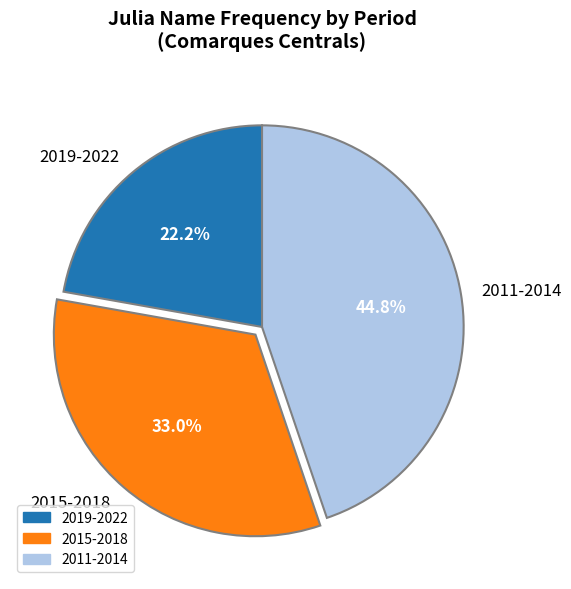

Rank the categories by value from lowest to highest.

2019-2022, 2015-2018, 2011-2014